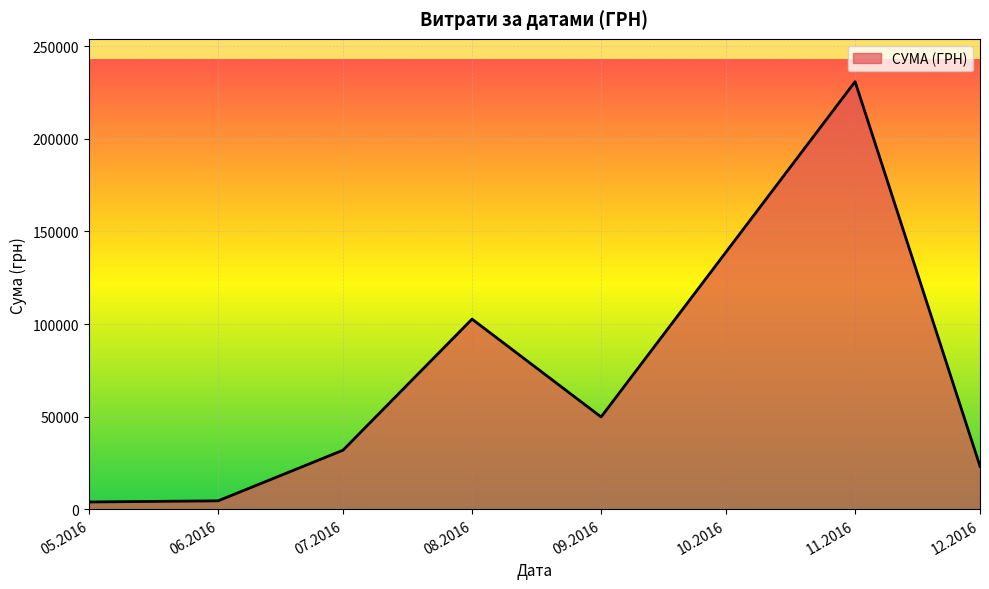

What is the average value?

63901.7